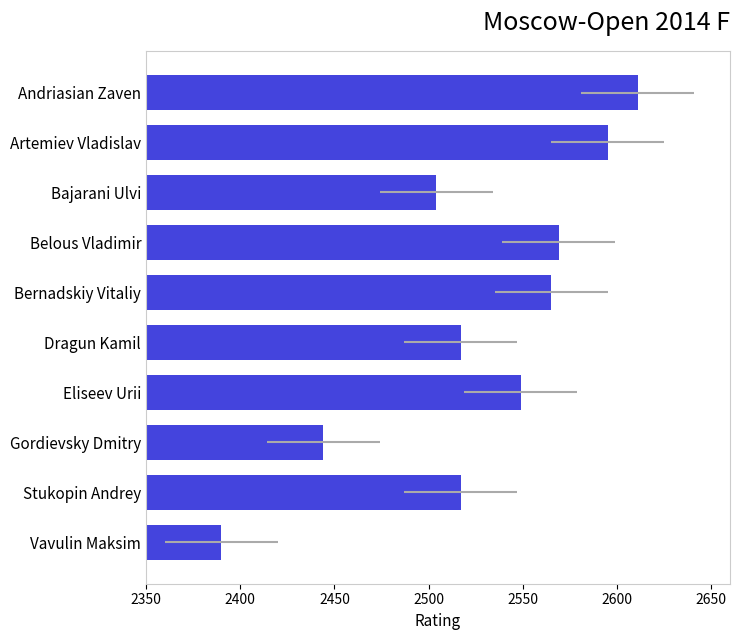

Reading left to right, list all the values displayed in this chart.

2611	2595	2504	2569	2565	2517	2549	2444	2517	2390